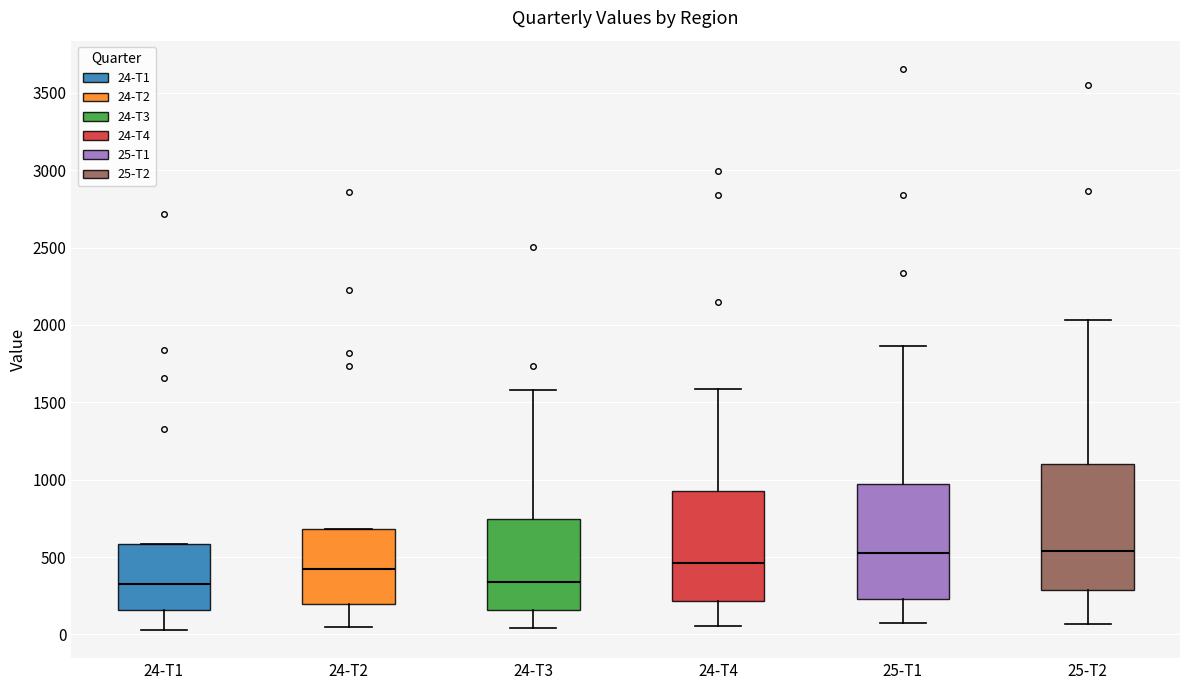

Reading left to right, transcribe this box plot: for each box, give where its median line is, the range the box spans, and where its two whiskers end, as read against the y-axis. The values are not printed on the chart, so give them approximately, as read against the axis.

24-T1: median 350, box 150 to 600, whiskers 50 to 600
24-T2: median 400, box 200 to 700, whiskers 50 to 700
24-T3: median 350, box 150 to 750, whiskers 50 to 1600
24-T4: median 450, box 200 to 900, whiskers 50 to 1600
25-T1: median 550, box 250 to 1000, whiskers 50 to 1850
25-T2: median 550, box 300 to 1100, whiskers 50 to 2050